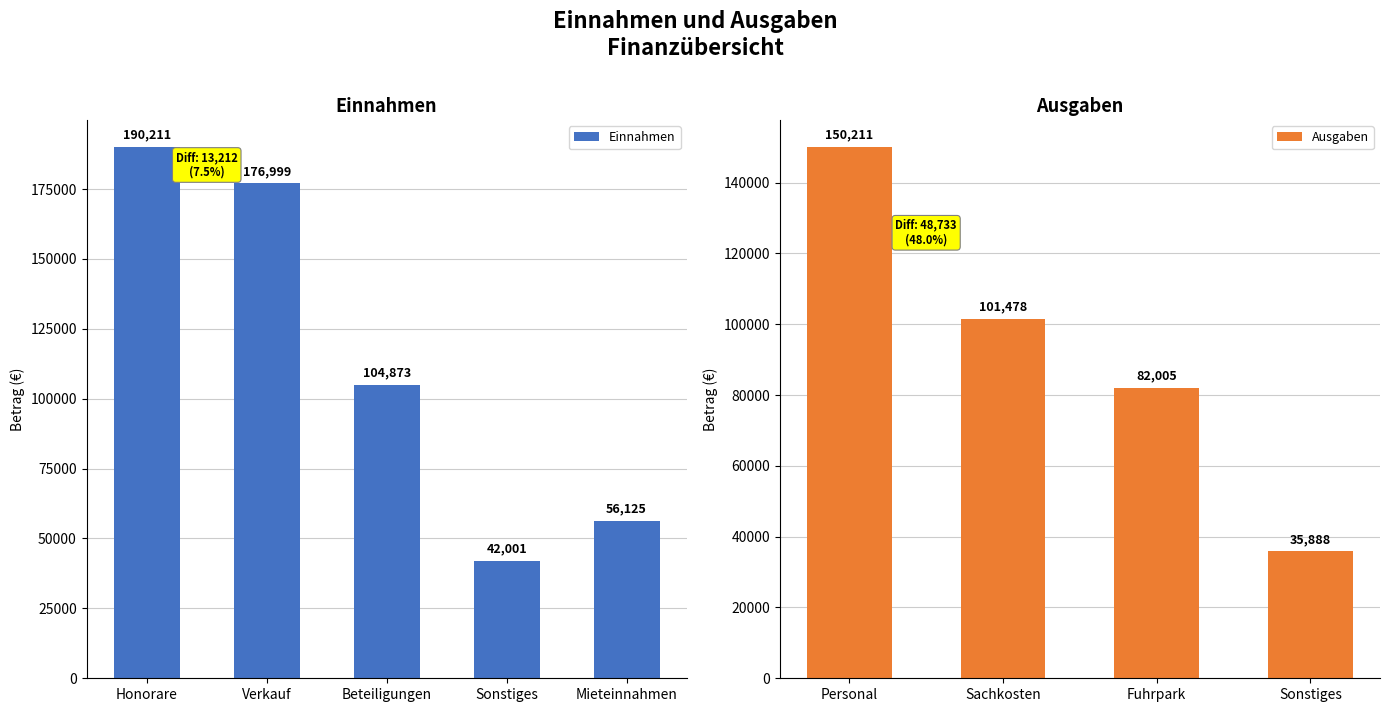

What is the difference between the maximum and minimum values in the Einnahmen series?

148210